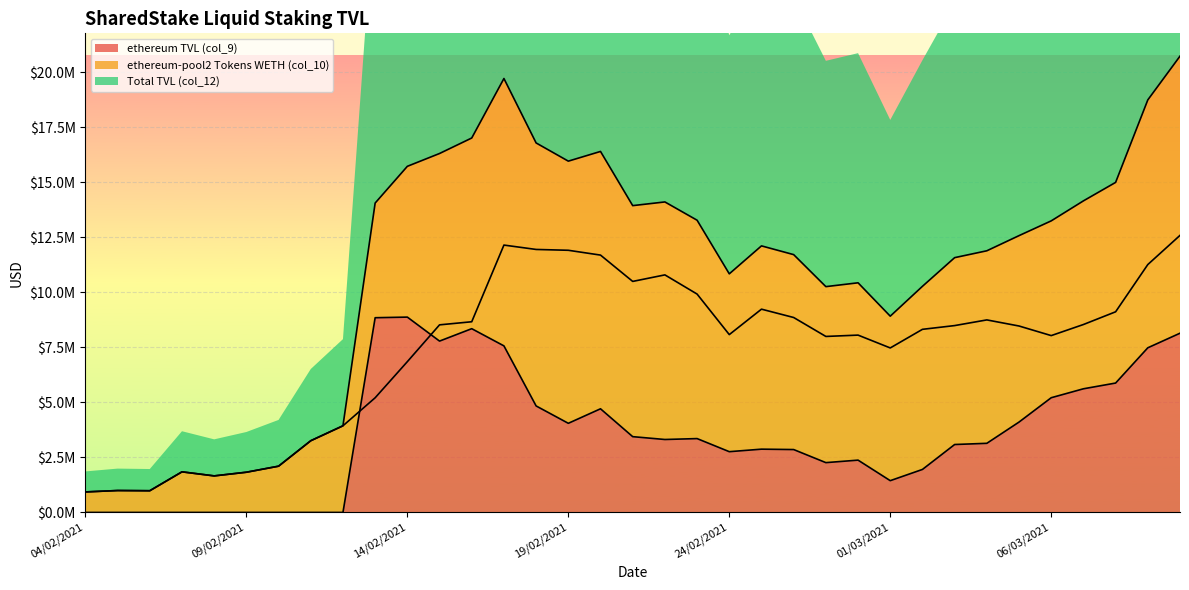

At which category does ethereum-pool2 Tokens WETH (col_10) reach its first local valley?

06/02/2021